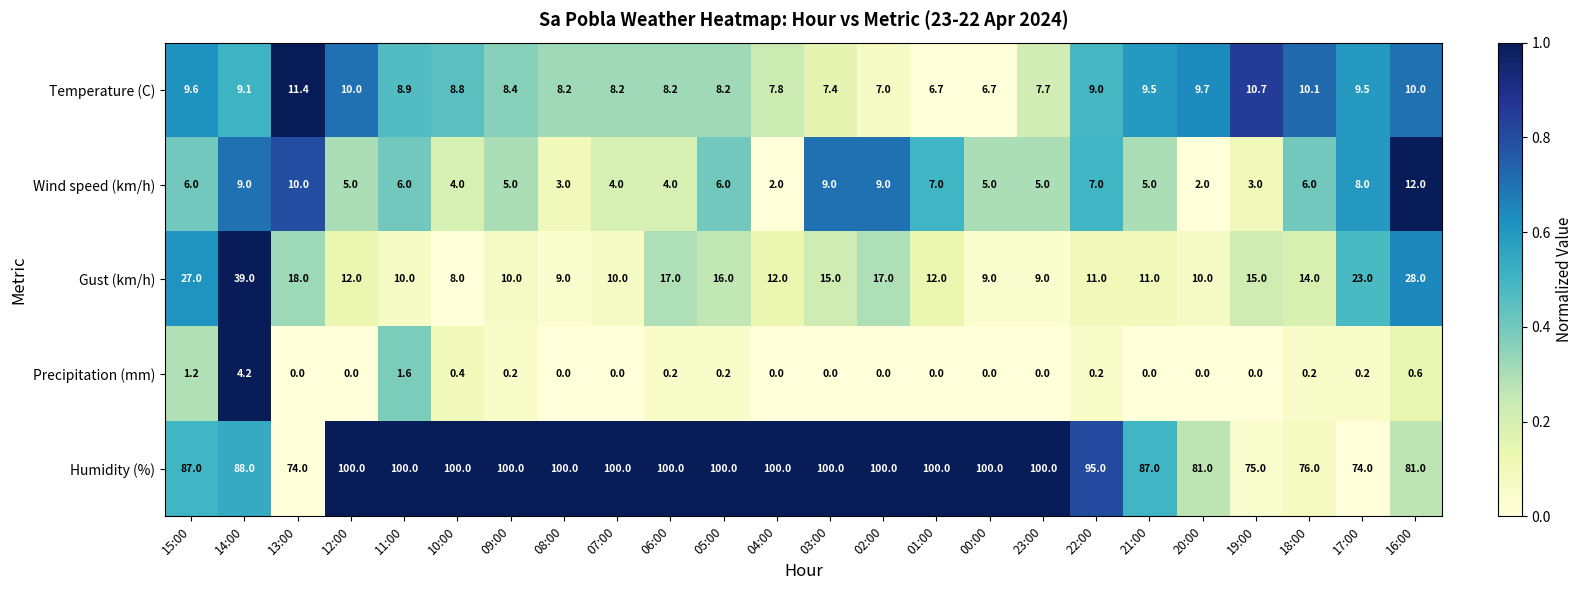

What is the sum of the Temperature (C) values at 14:00 and 03:00?

16.5